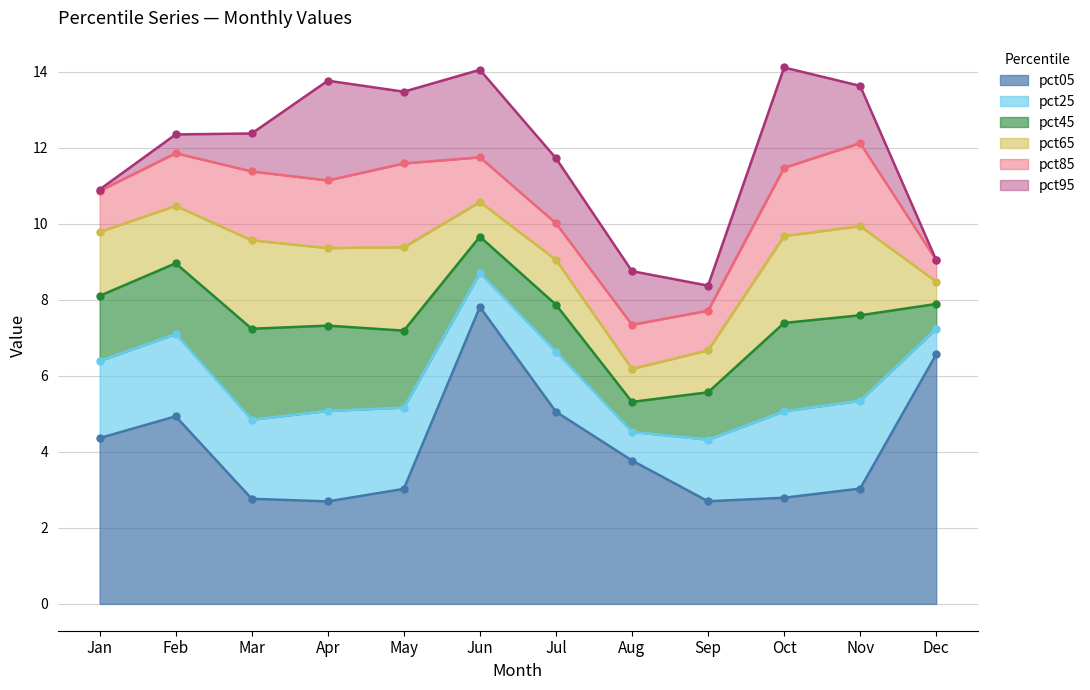

Between Mar and Dec, which is larger?

Dec